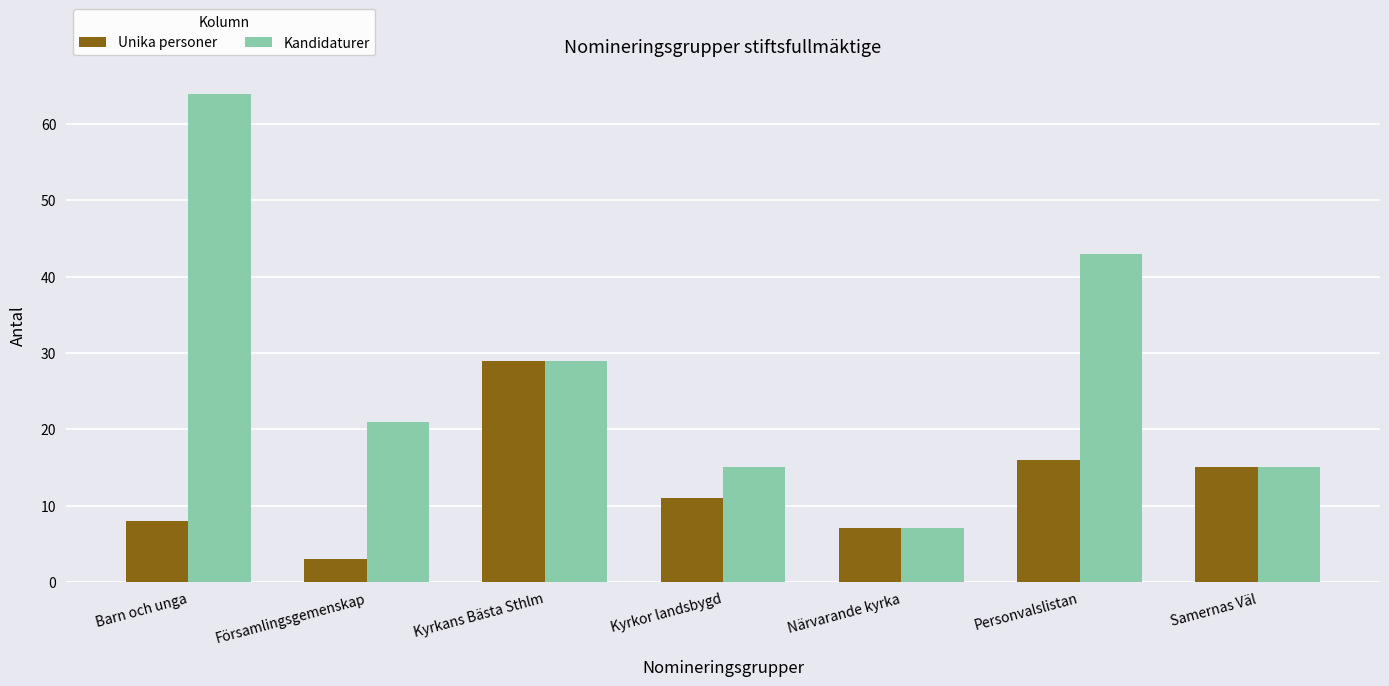

How many groups of bars are there?

7